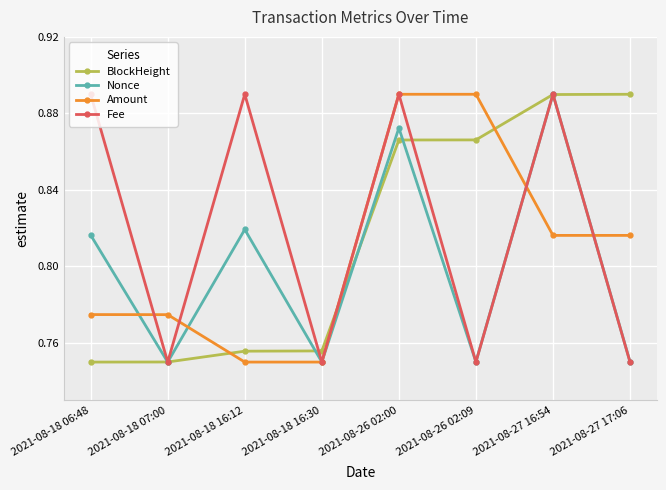

What is the label of the 6th point from the right?

2021-08-18 16:12